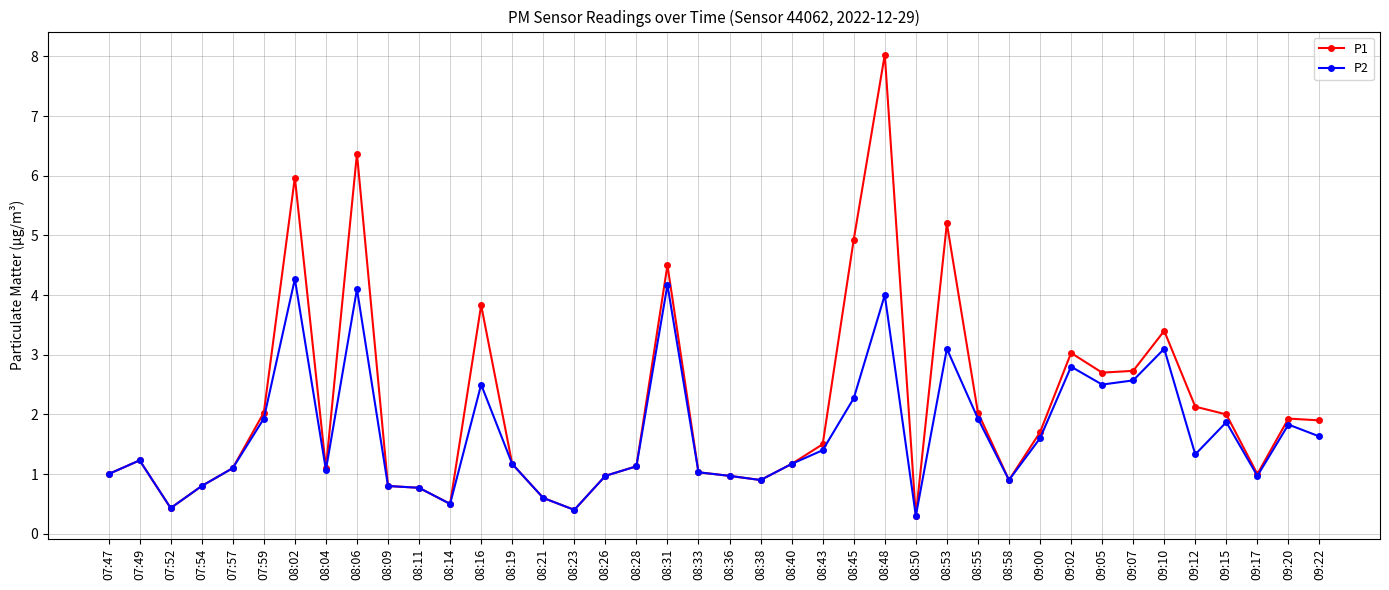

The value of P2 at 09:05 is 2.5. True or false?

True